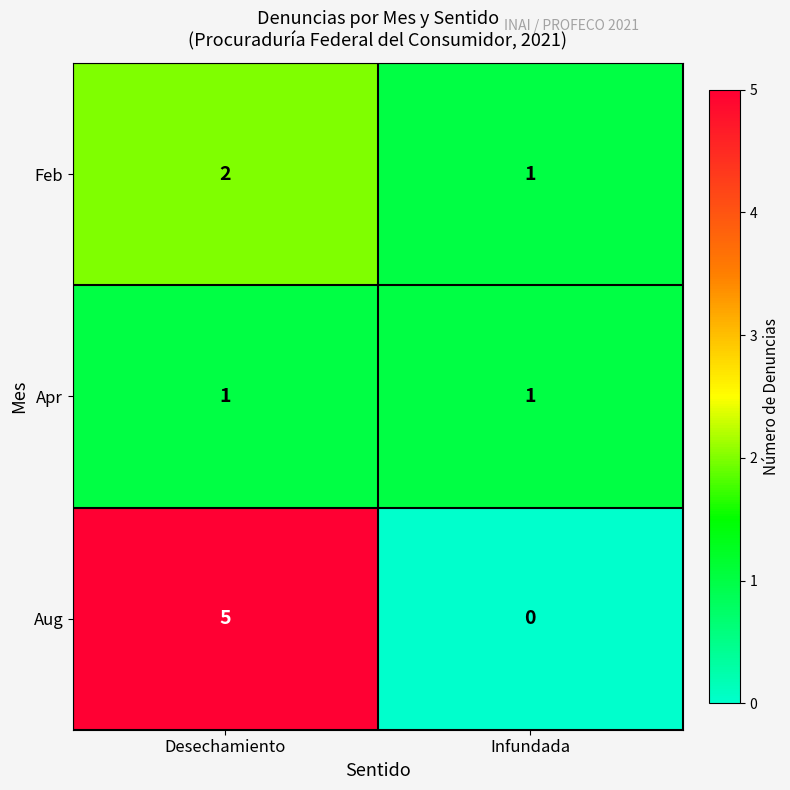

What is the difference between the Aug values at Desechamiento and Infundada?

5